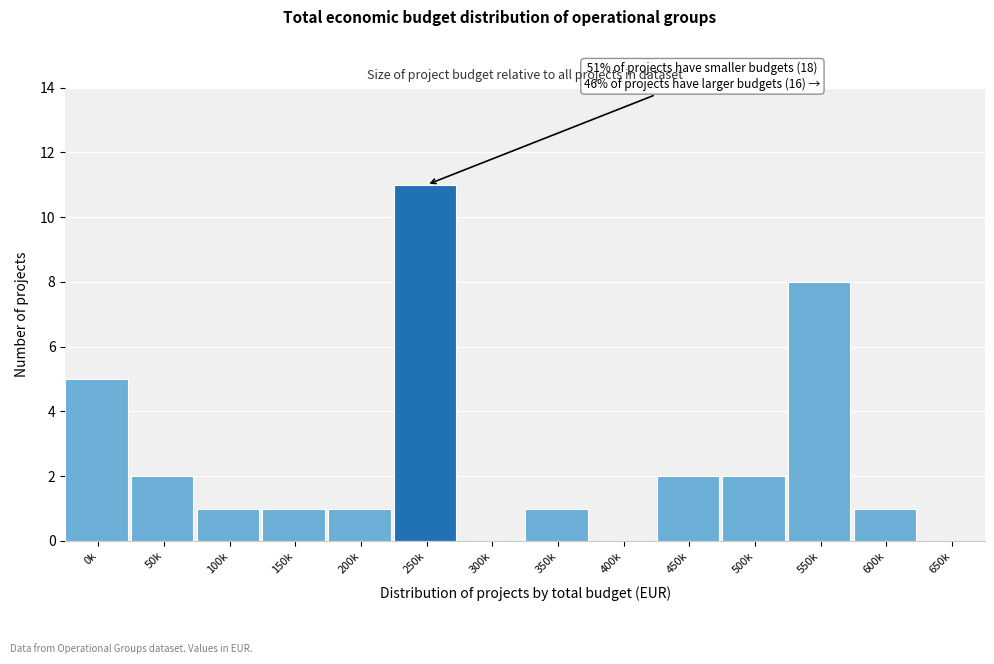

Reading right to left, list all the values displayed in this chart.

650k=0	600k=1	550k=8	500k=2	450k=2	400k=0	350k=1	300k=0	250k=11	200k=1	150k=1	100k=1	50k=2	0k=5